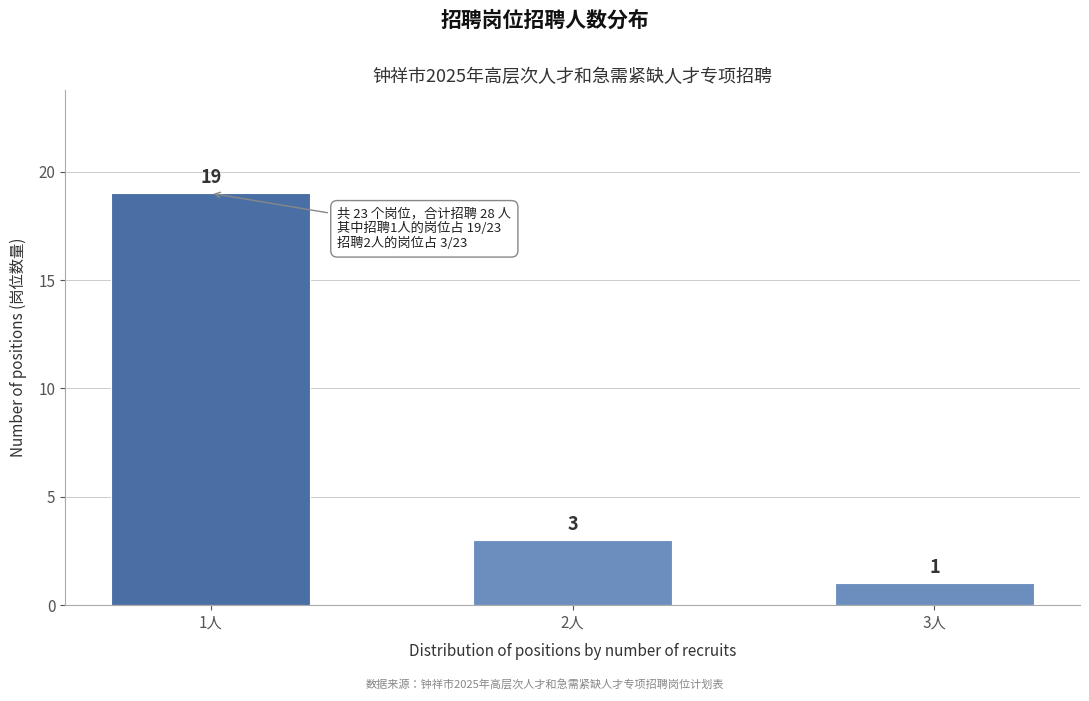

Reading right to left, transcribe all the data shown in this chart.

1	3	19